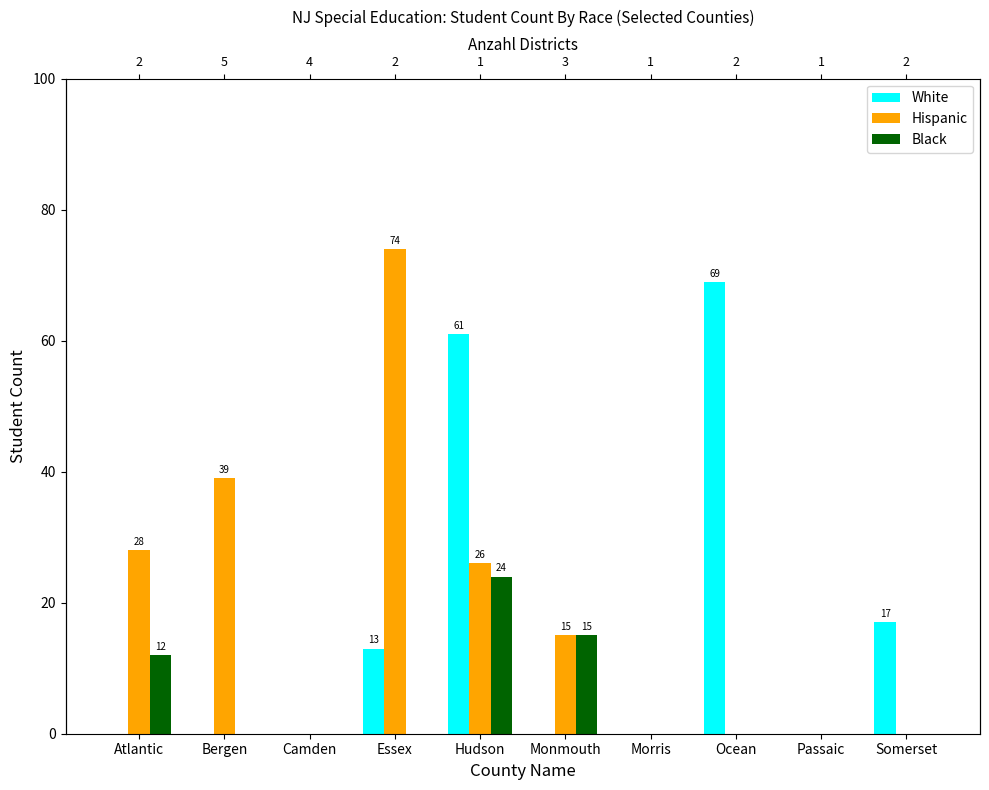

Rank the series by their maximum value, from lowest to highest.

Black, White, Hispanic